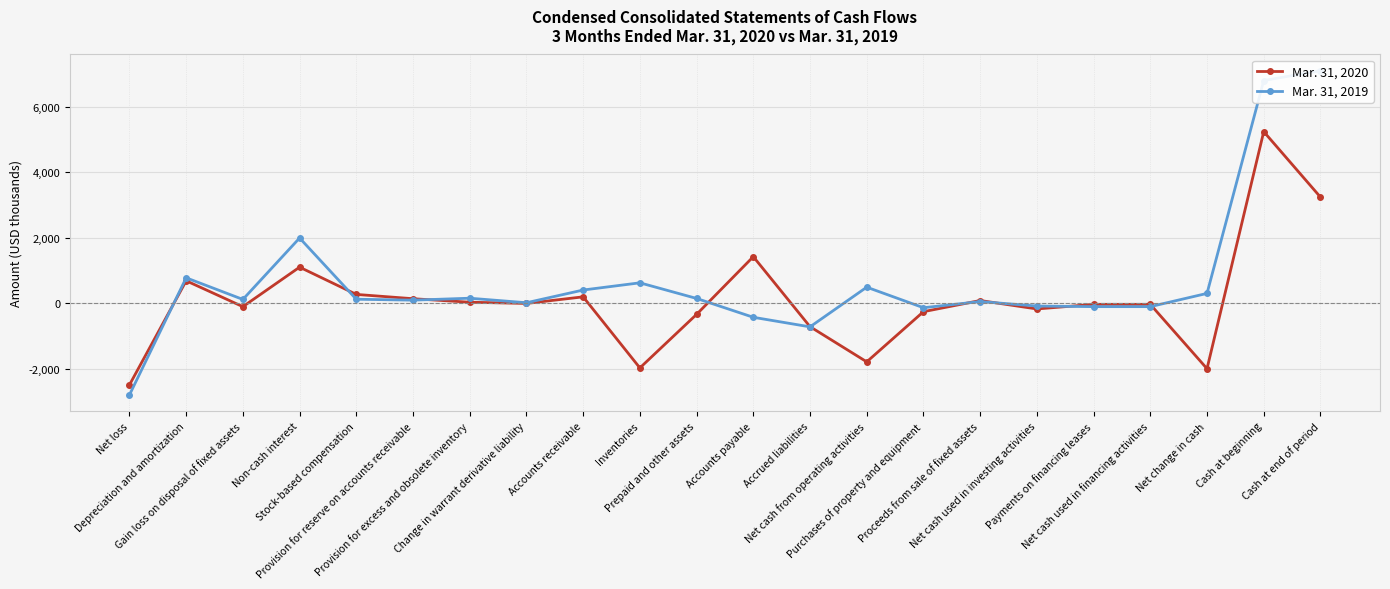

In Mar. 31, 2020, how many points are higher than both neighbors (excluding endpoints)?

6